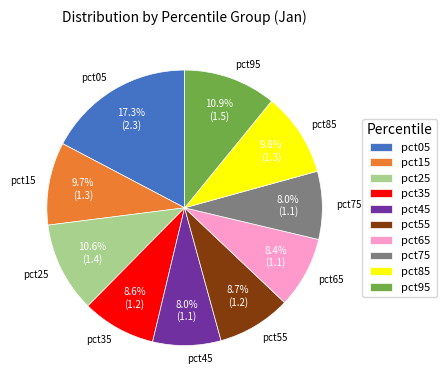

How many segments does this pie chart have?

10